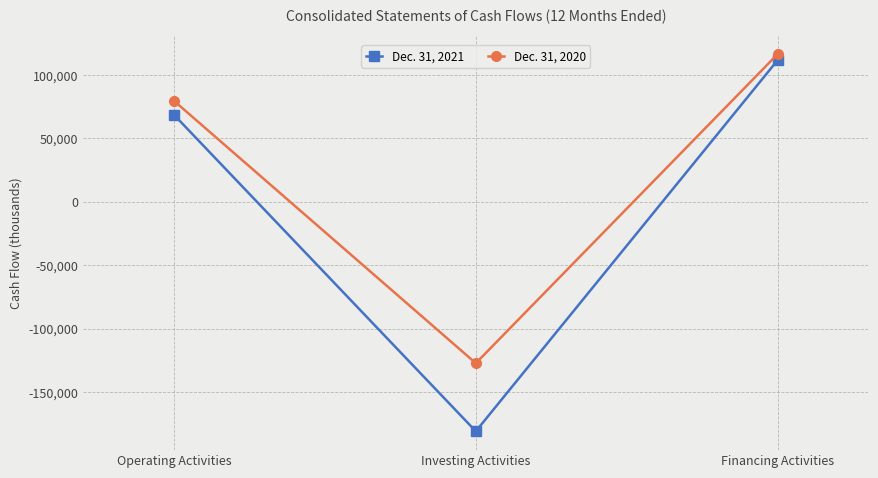

The Dec. 31, 2021 series shows -118599 at Investing Activities. True or false?

False